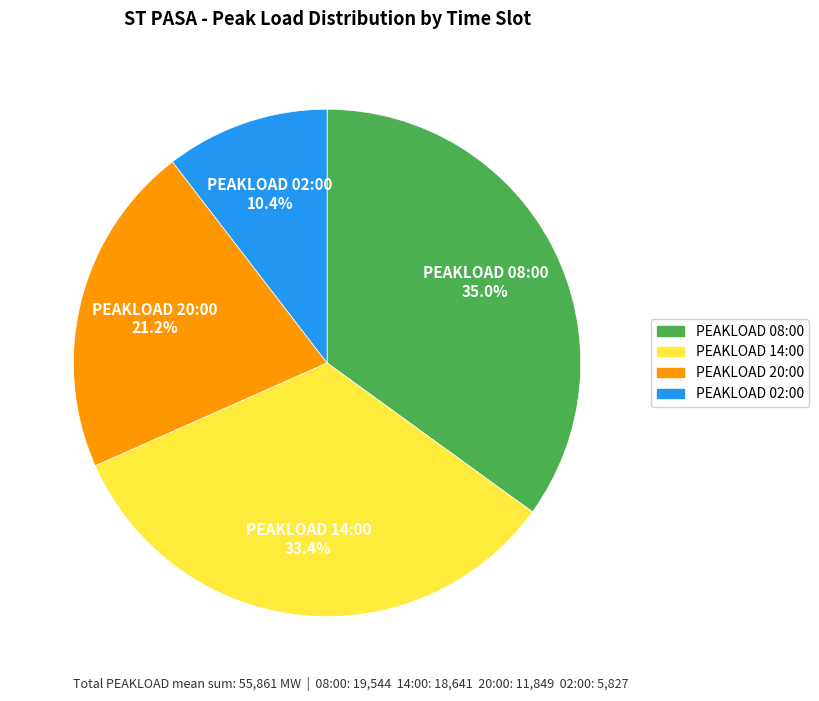

How many slices are in this pie chart?

4